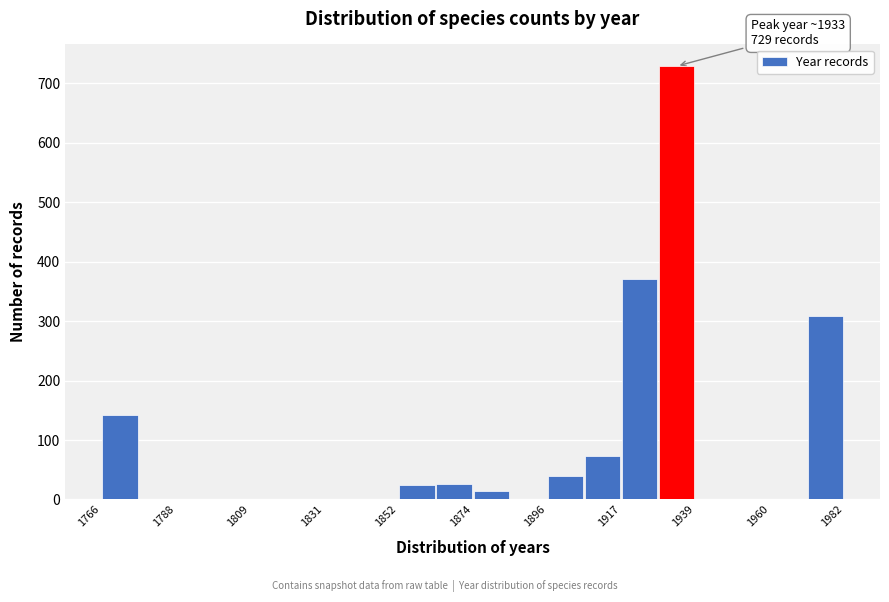

Around what value on the x-axis is the tallest bar? Give the approximate position of its centre, as read against the axis.

1935